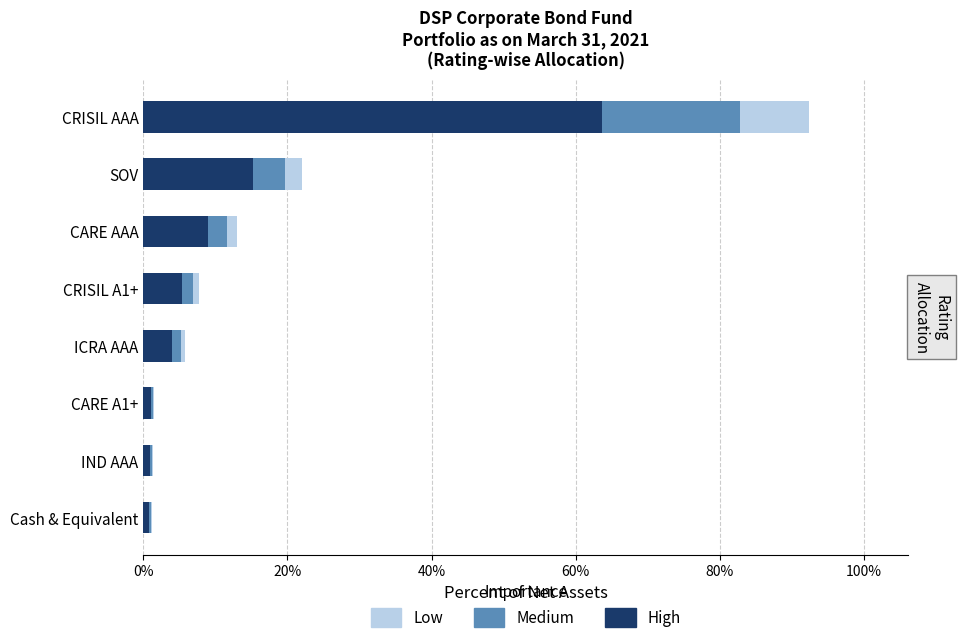

The High series shows 9.0 at CARE AAA. True or false?

True